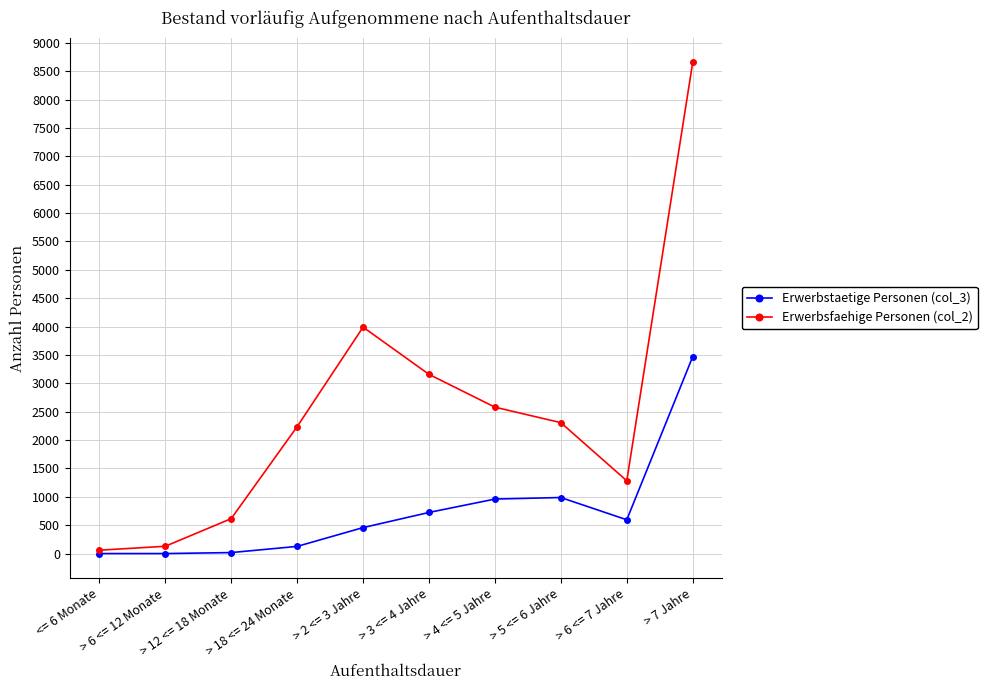

What is the label of the 4th point from the right?

> 4 <= 5 Jahre